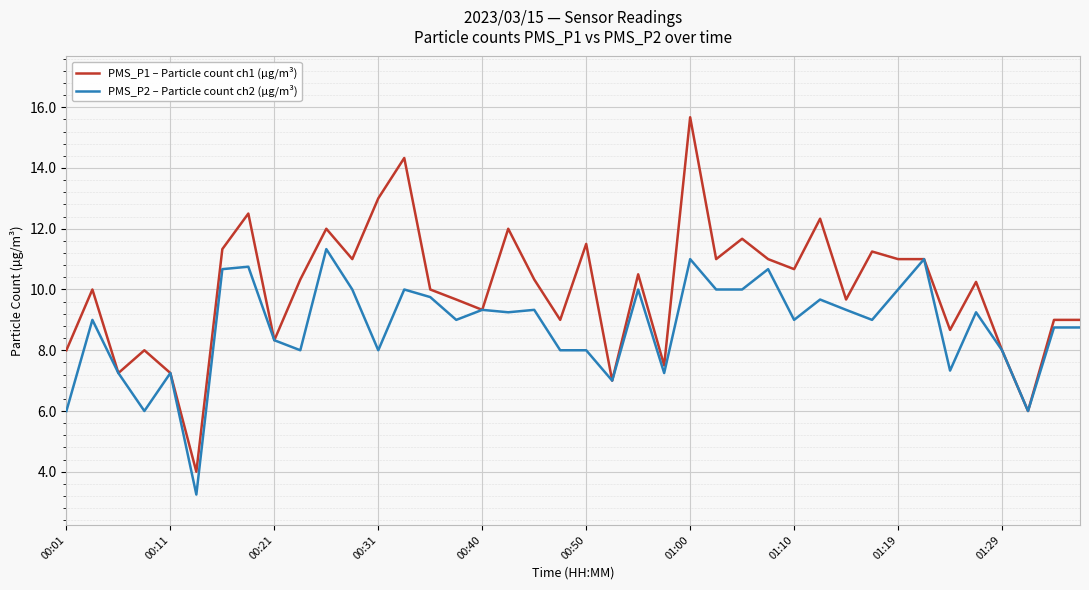

Does the chart display data point markers on the line(s)?

No